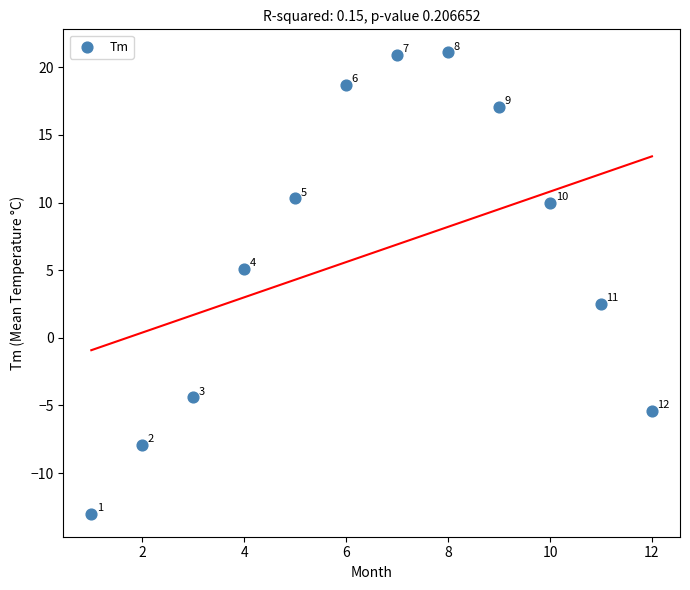

What Y value in the scatter plot is closest to 4?

5.1